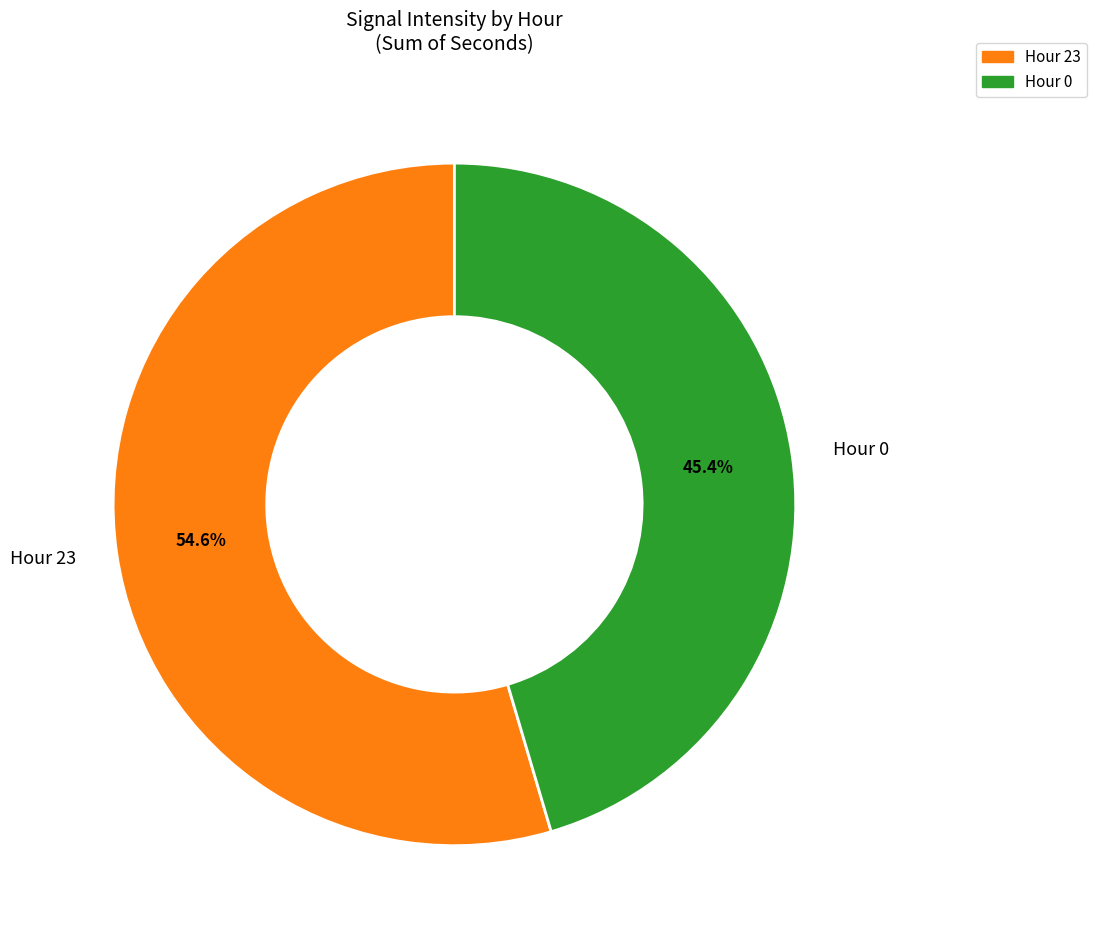

Does Hour 23 account for over 50% of the chart?

Yes